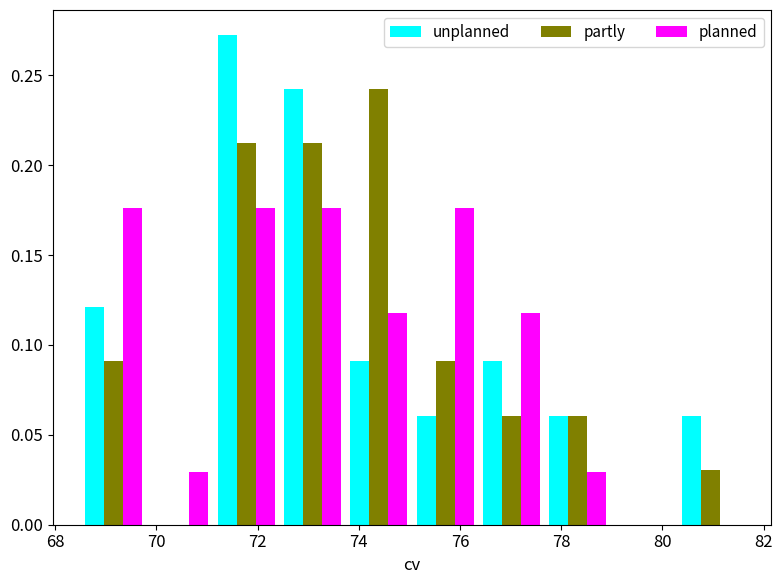

In the partly series, which range on the x-axis has the tallest bar?

73.8 to 75.0